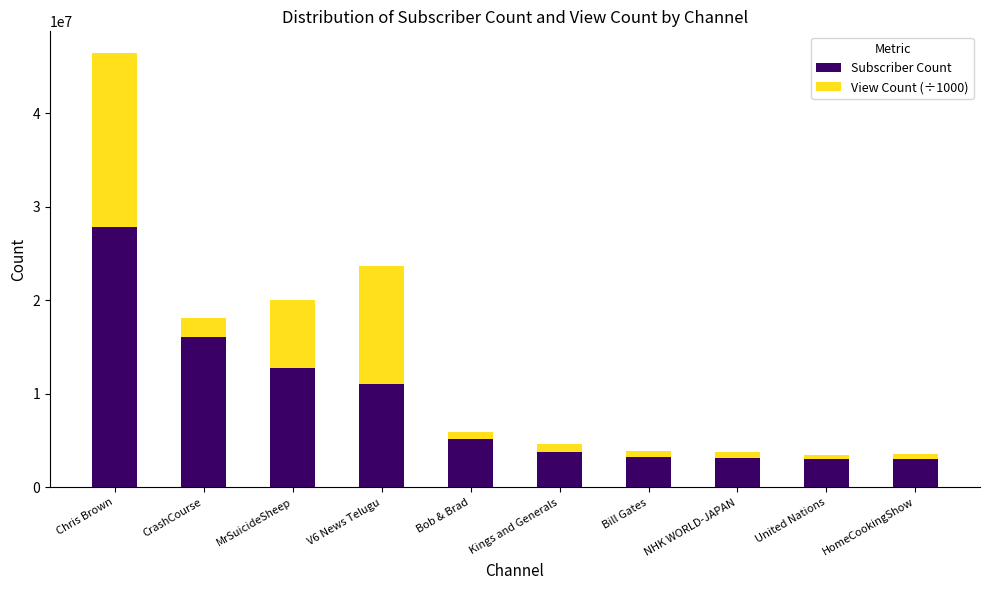

How many series are shown in this chart?

2